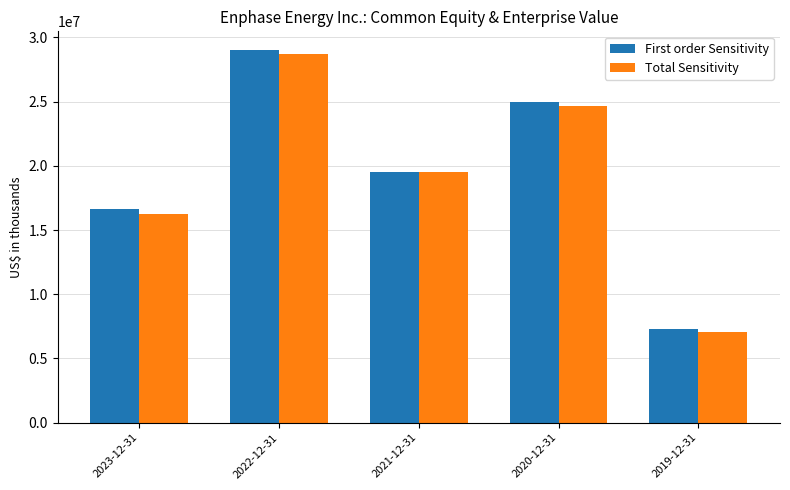

Which series has the largest total across all categories?

First order Sensitivity